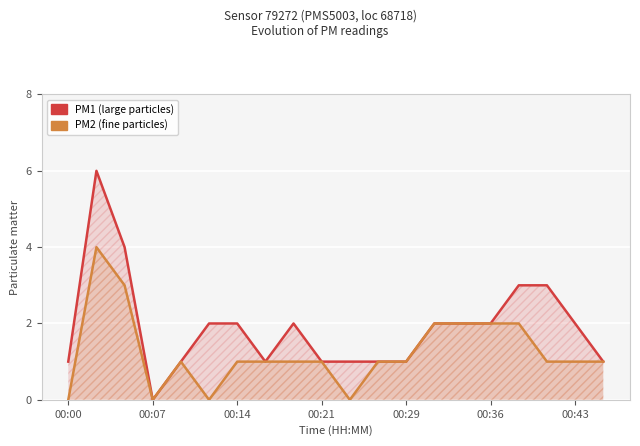

What is the greatest value displayed?

6